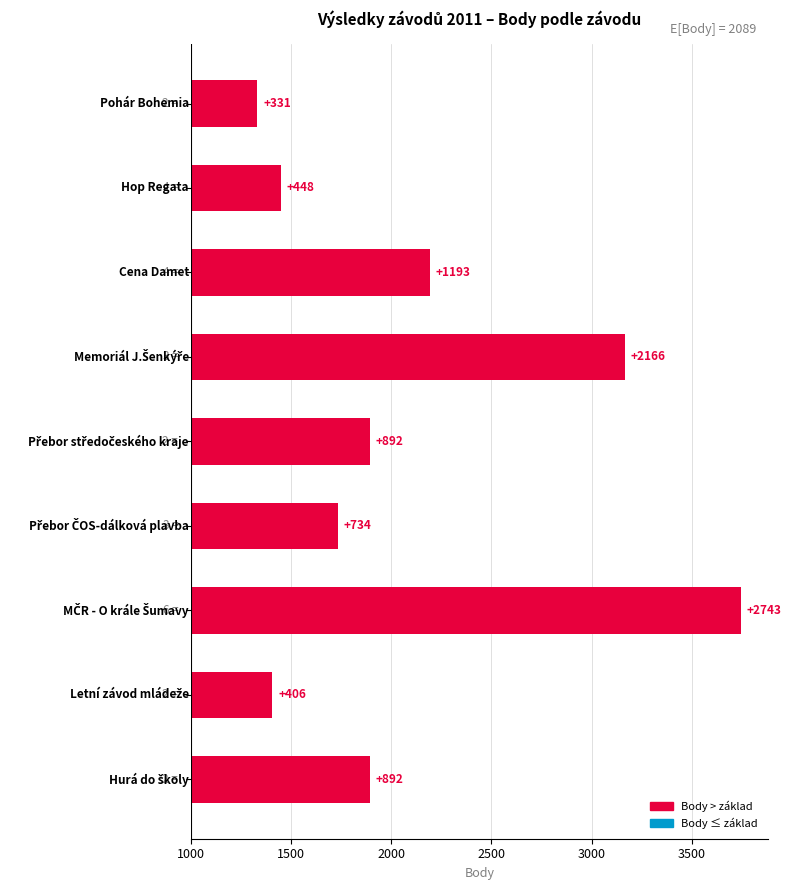

What is the smallest value displayed?

331